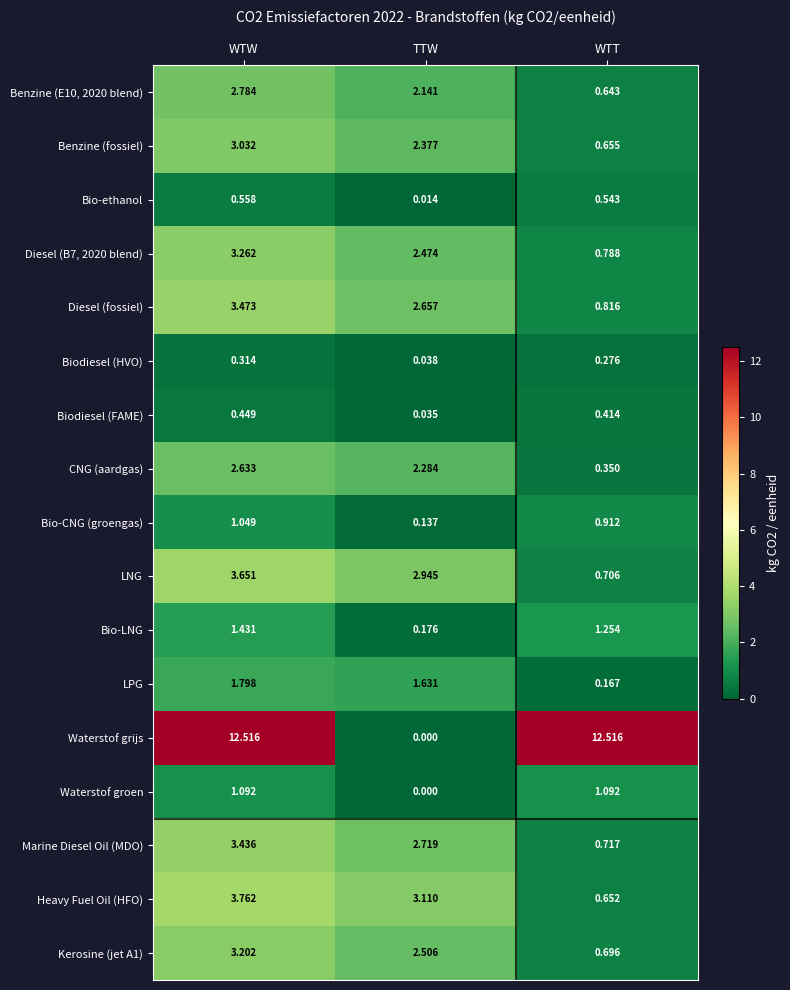

At which label does Heavy Fuel Oil (HFO) reach its peak?

WTW